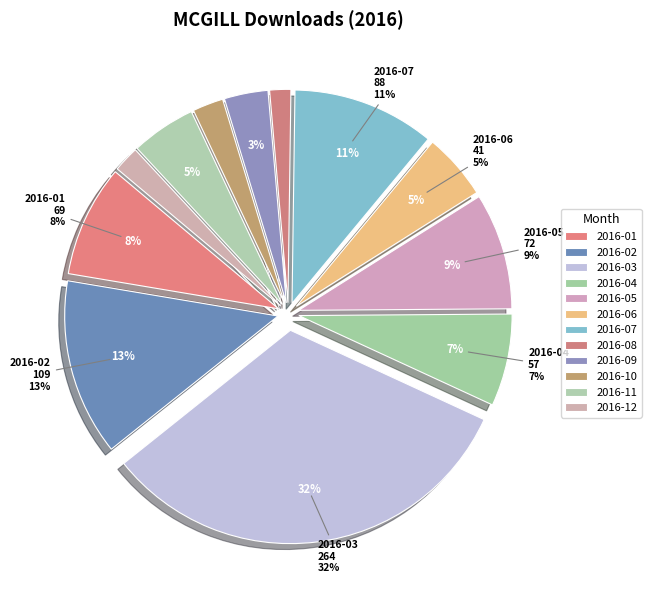

True or false: 2016-02 accounts for 1% of the total.

False